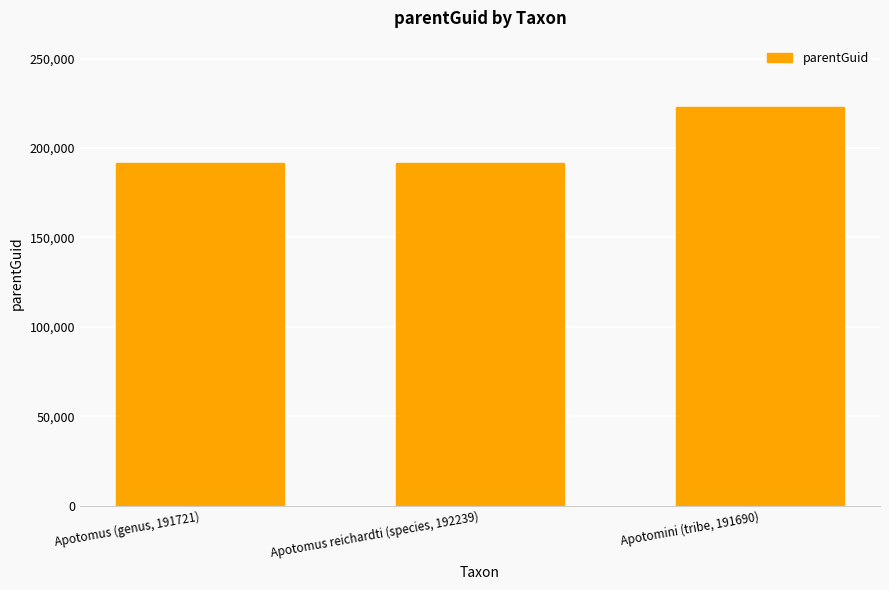

The chart shows a value of 191721 at Apotomus reichardti (species, 192239). True or false?

True